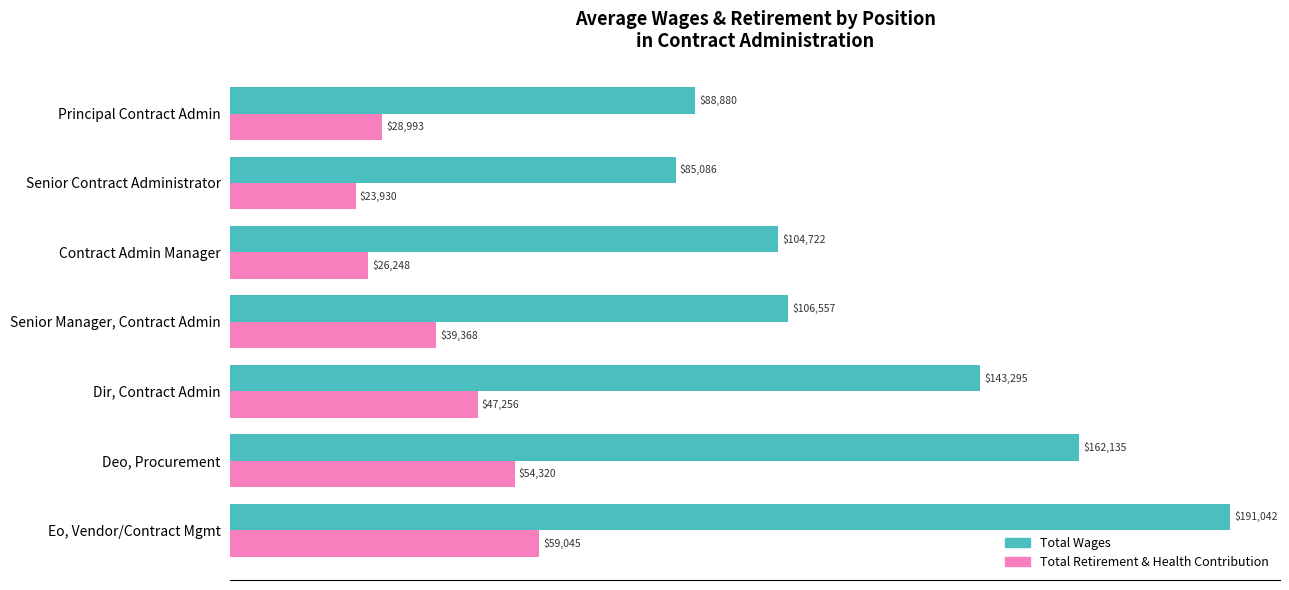

At which label is Total Wages closest to 138063?

Dir, Contract Admin